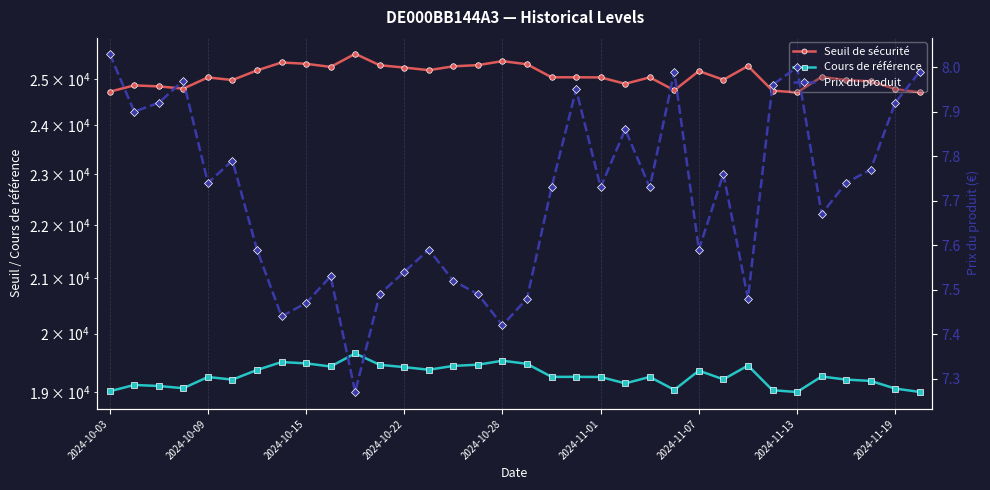

How many lines are shown in the chart?

3